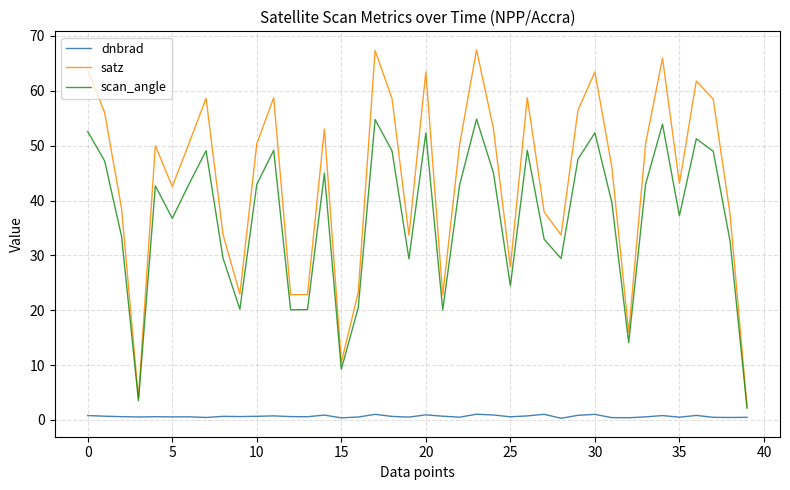

Rank the series by their average value, from lowest to highest.

dnbrad, scan_angle, satz